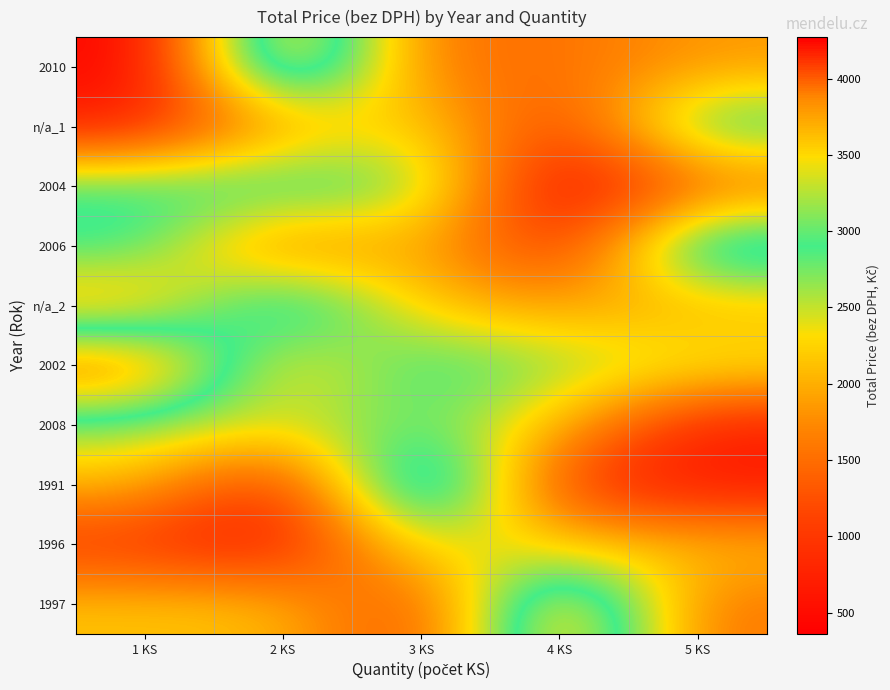

Reading left to right, list all the values displayed in this chart.

2010: 1 KS=360.0	2 KS=4199.7	3 KS=1542.0	4 KS=1516.8	5 KS=1850.4
n/a_1: 1 KS=744.0	2 KS=1850.4	3 KS=2376.0	4 KS=948.0	5 KS=3156.0
2004: 1 KS=3012.0	2 KS=3156.0	3 KS=2856.0	4 KS=360.0	5 KS=1422.0
2006: 1 KS=3000.0	2 KS=1422.0	3 KS=2126.4	4 KS=744.0	5 KS=3600.0
n/a_2: 1 KS=1896.0	2 KS=3600.0	3 KS=2088.0	4 KS=1896.0	5 KS=1995.0
2002: 1 KS=4272.0	2 KS=1995.0	3 KS=3105.0	4 KS=2680.8	5 KS=2466.0
2008: 1 KS=2680.8	2 KS=2466.0	3 KS=2850.0	4 KS=2088.0	5 KS=720.0
1991: 1 KS=2088.0	2 KS=720.0	3 KS=4170.0	4 KS=960.0	5 KS=600.0
1996: 1 KS=960.0	2 KS=600.0	3 KS=2559.6	4 KS=2148.0	5 KS=2134.8
1997: 1 KS=2148.0	2 KS=2134.8	3 KS=1020.0	4 KS=4199.7	5 KS=1542.0